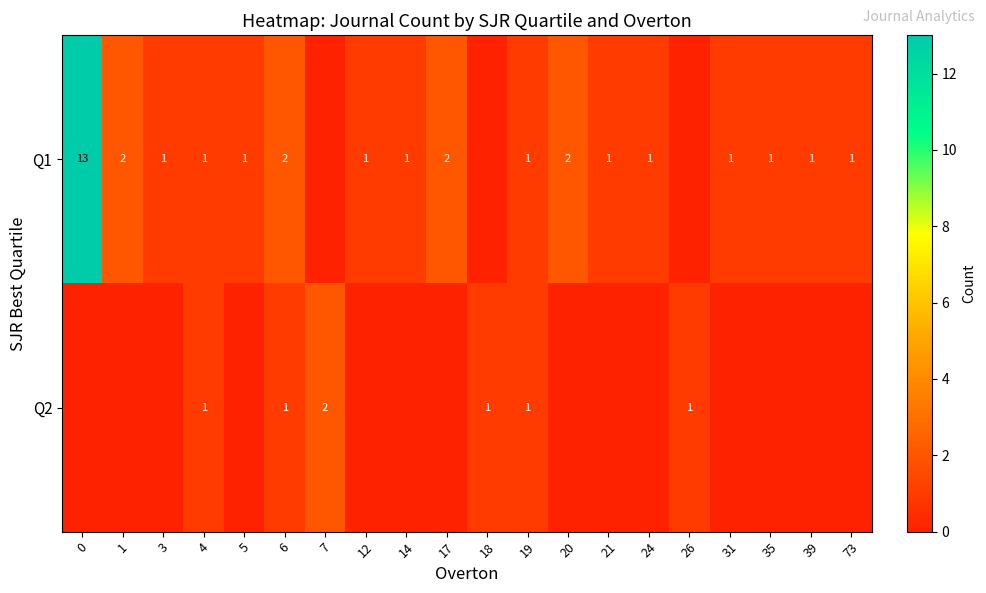

The Q1 series shows 1 at 5. True or false?

True